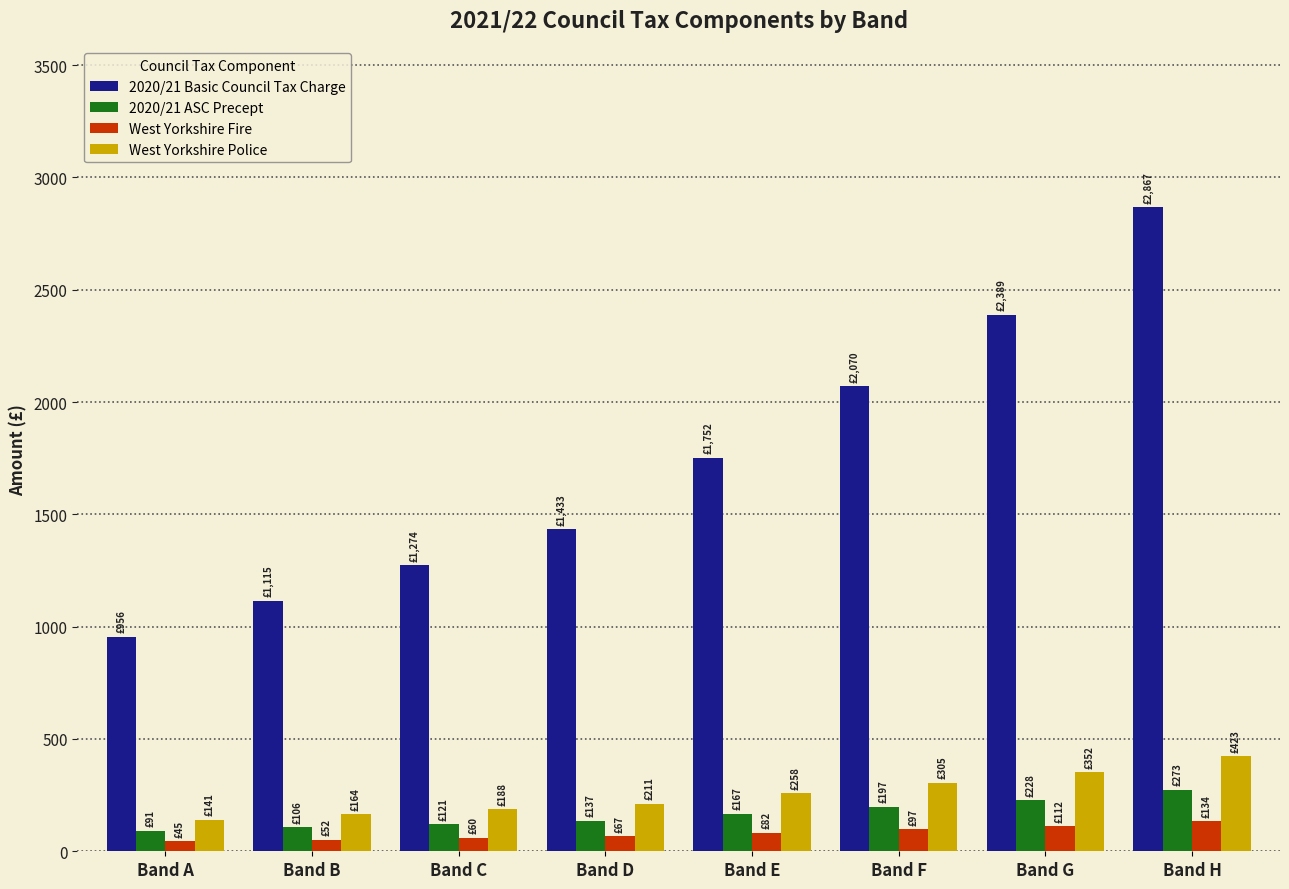

Which series has the largest total across all categories?

2020/21 Basic Council Tax Charge